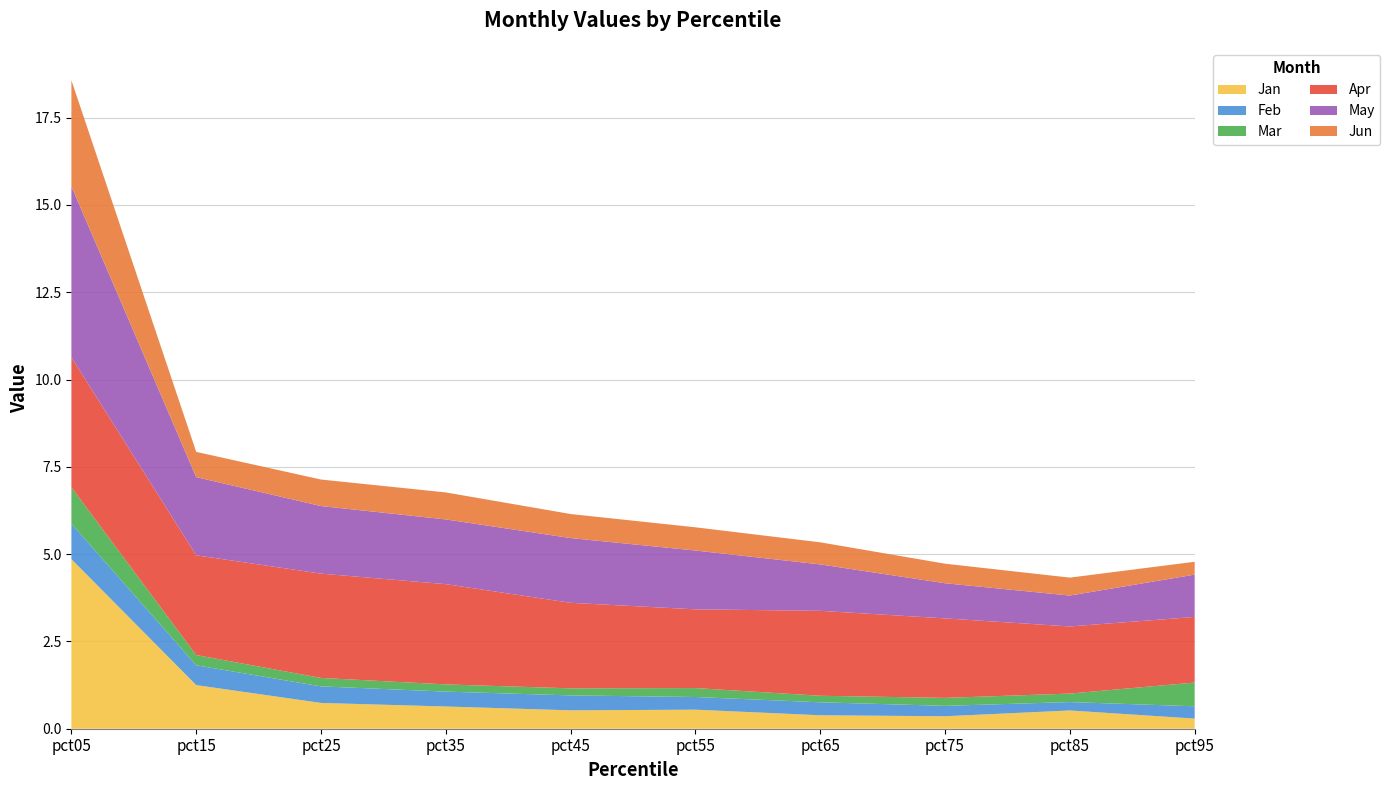

Reading left to right, extract all data points from this chart.

Jan: 4.9	1.2	0.7	0.6	0.5	0.5	0.4	0.4	0.5	0.3
Feb: 1.0	0.6	0.5	0.4	0.4	0.4	0.4	0.3	0.2	0.4
Mar: 1.0	0.3	0.2	0.2	0.2	0.3	0.2	0.2	0.2	0.7
Apr: 3.7	2.9	3.0	2.9	2.4	2.3	2.4	2.3	1.9	1.9
May: 4.9	2.2	1.9	1.9	1.9	1.7	1.3	1.0	0.9	1.2
Jun: 3.0	0.7	0.8	0.8	0.7	0.7	0.6	0.6	0.5	0.4